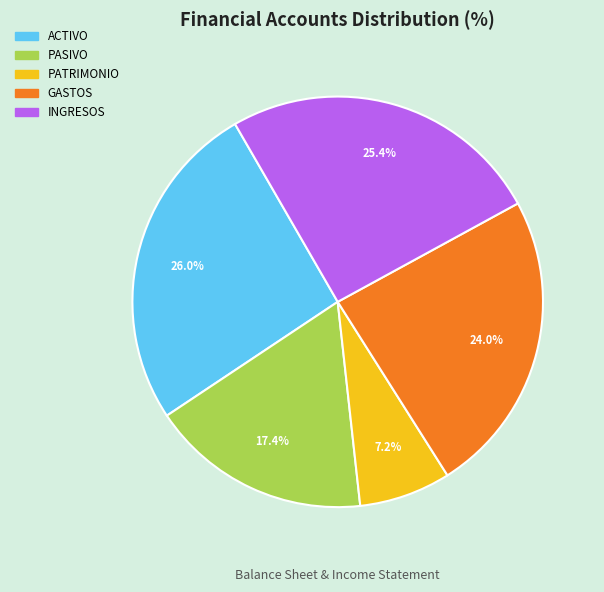

Combined, do PATRIMONIO and INGRESOS account for over 50%?

No